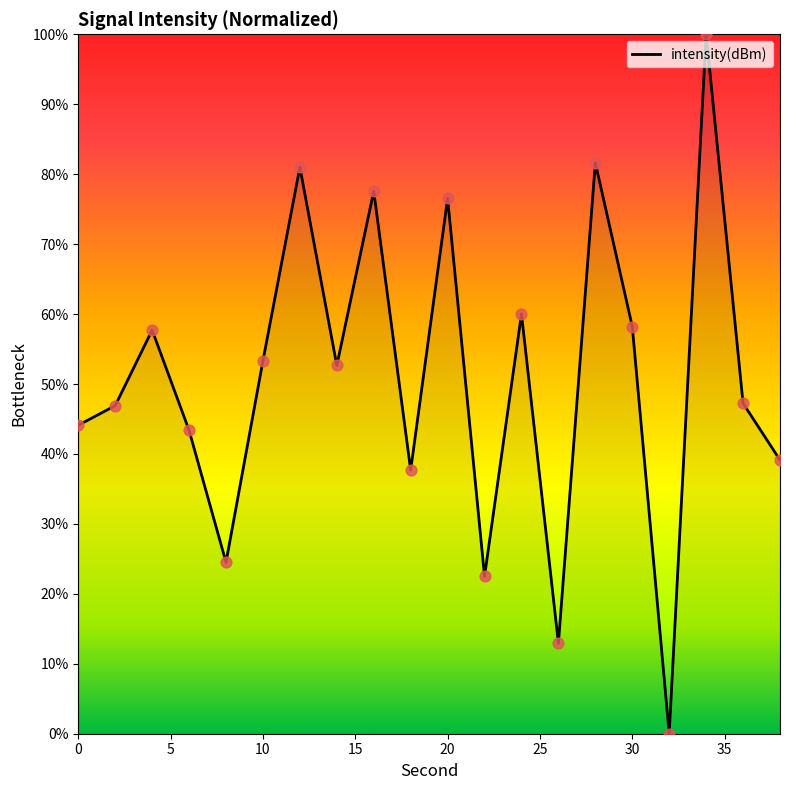

What is the greatest value displayed?

100.0